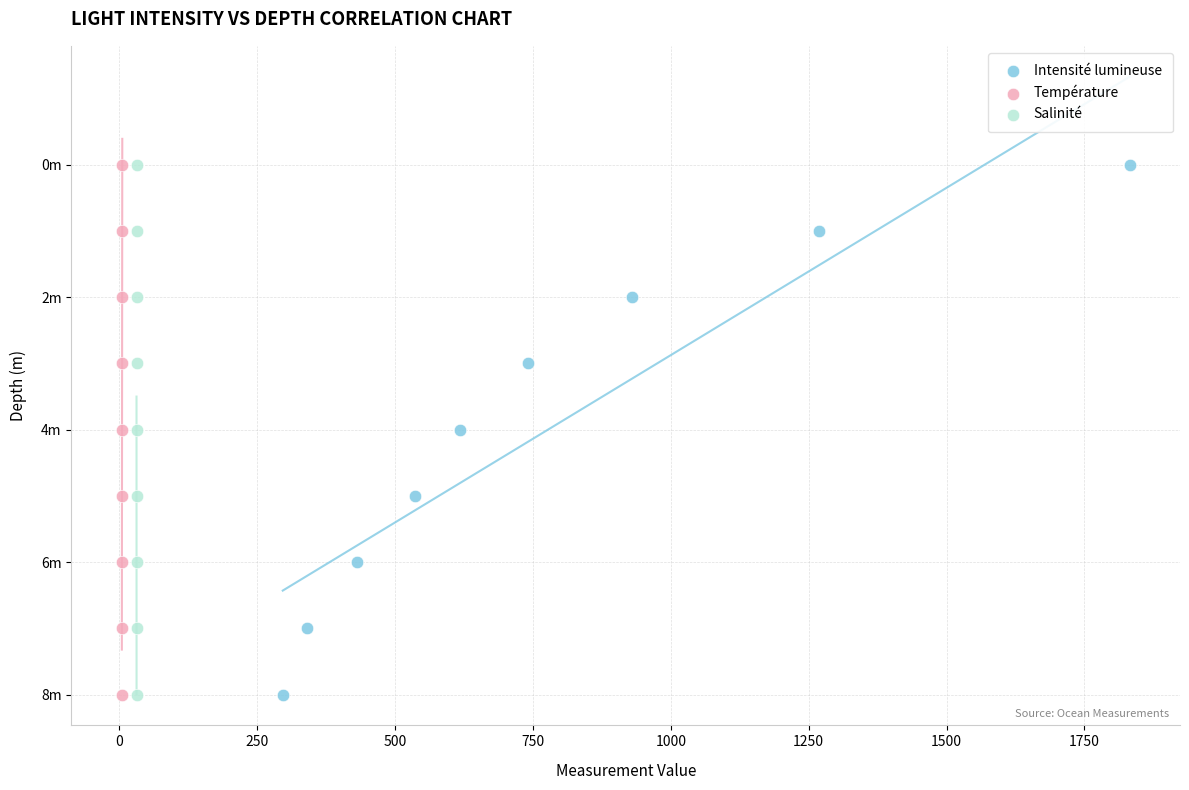

What are all the series names shown in the legend?

Intensité lumineuse, Température, Salinité